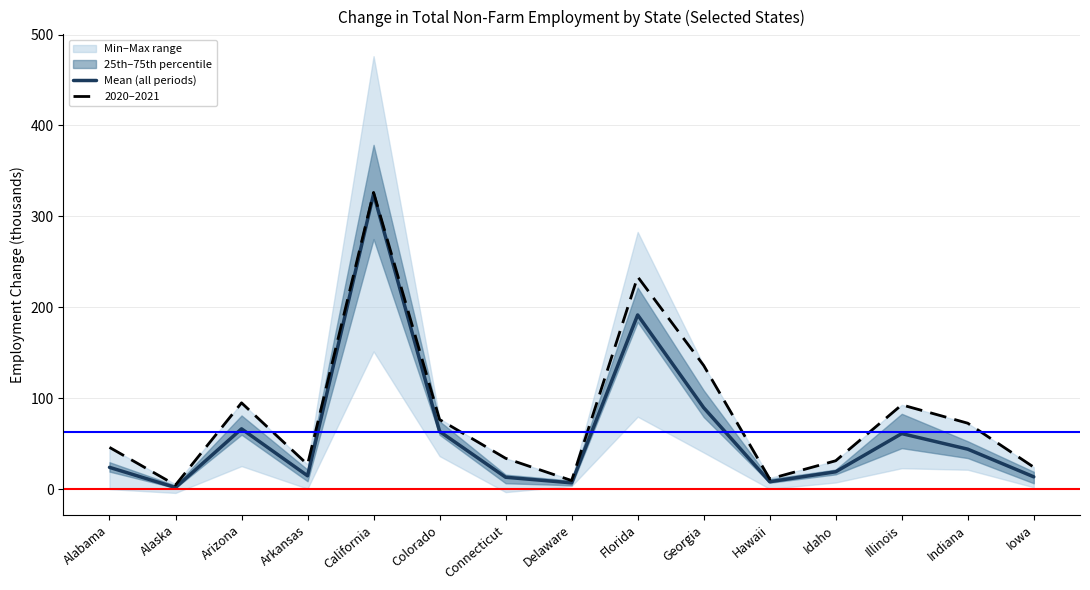

Which label corresponds to the smallest value in the chart?

Alaska